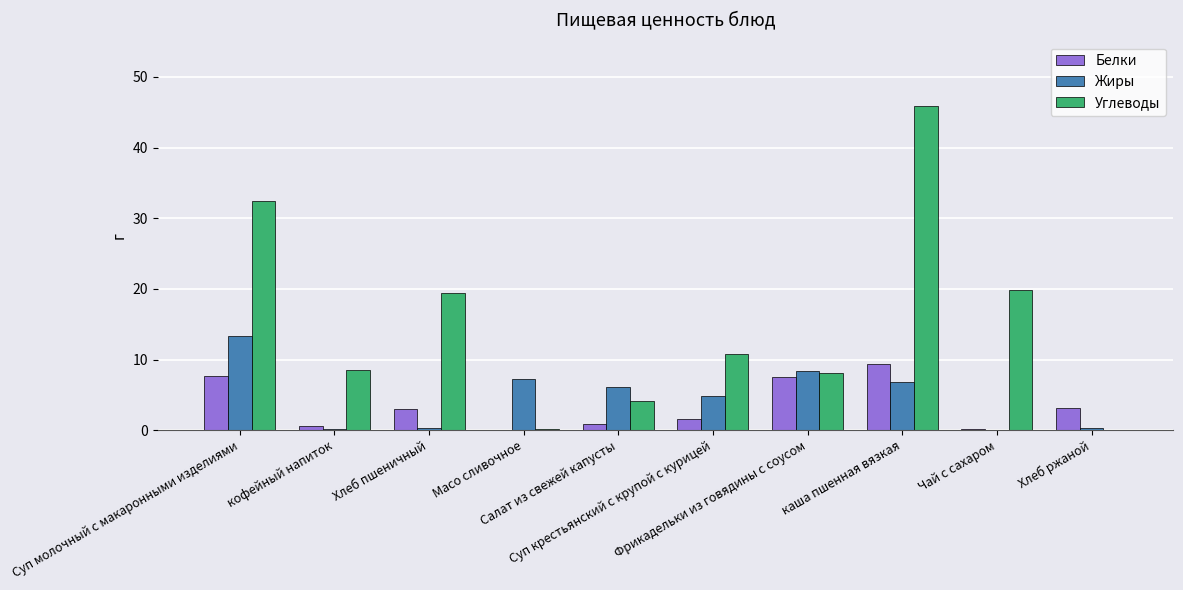

Which series has the largest total across all categories?

Углеводы